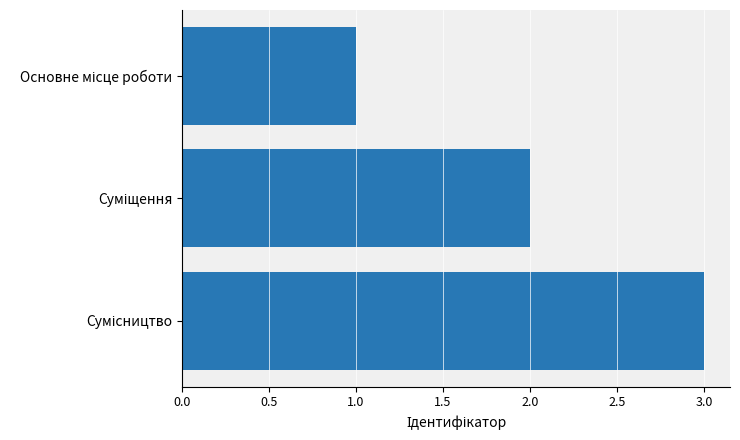

How many values are between 1 and 3?

3